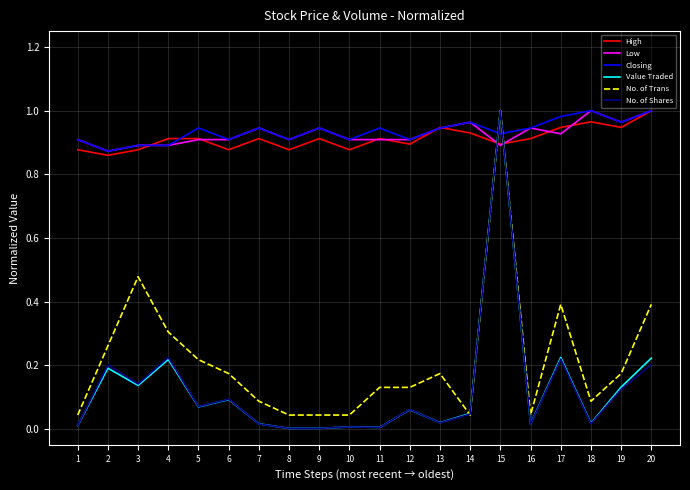

How many categories are shown in the chart?

20